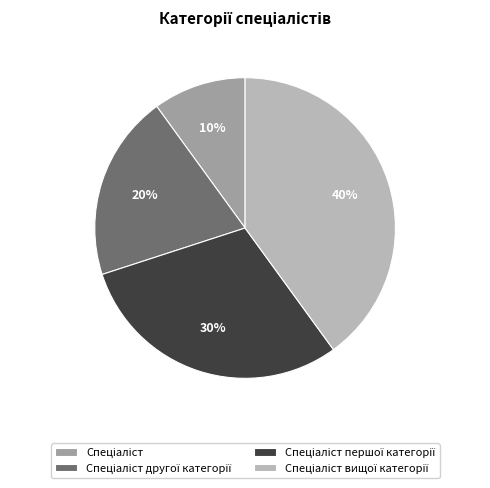

Is there any slice that represents more than half of the pie?

No